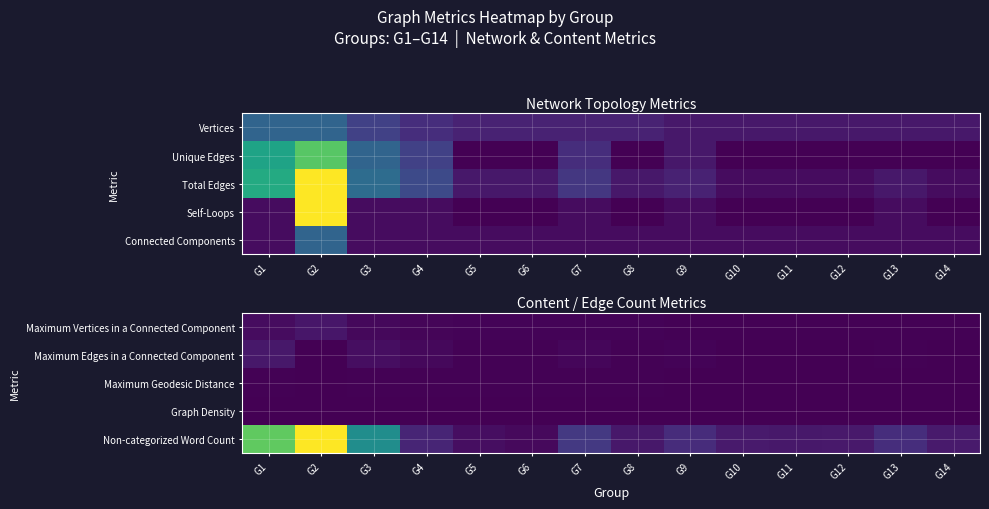

What is the difference between the second highest and minimum values in the Maximum Geodesic Distance series?

2.0